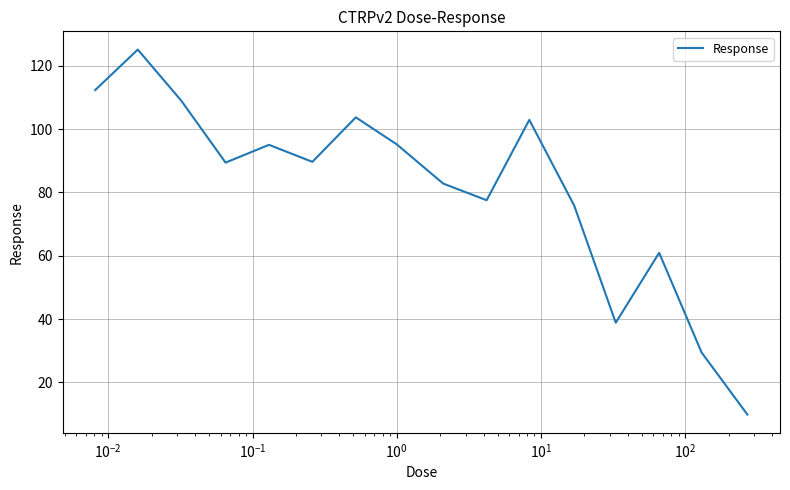

What is the difference between the maximum and minimum values?

115.3